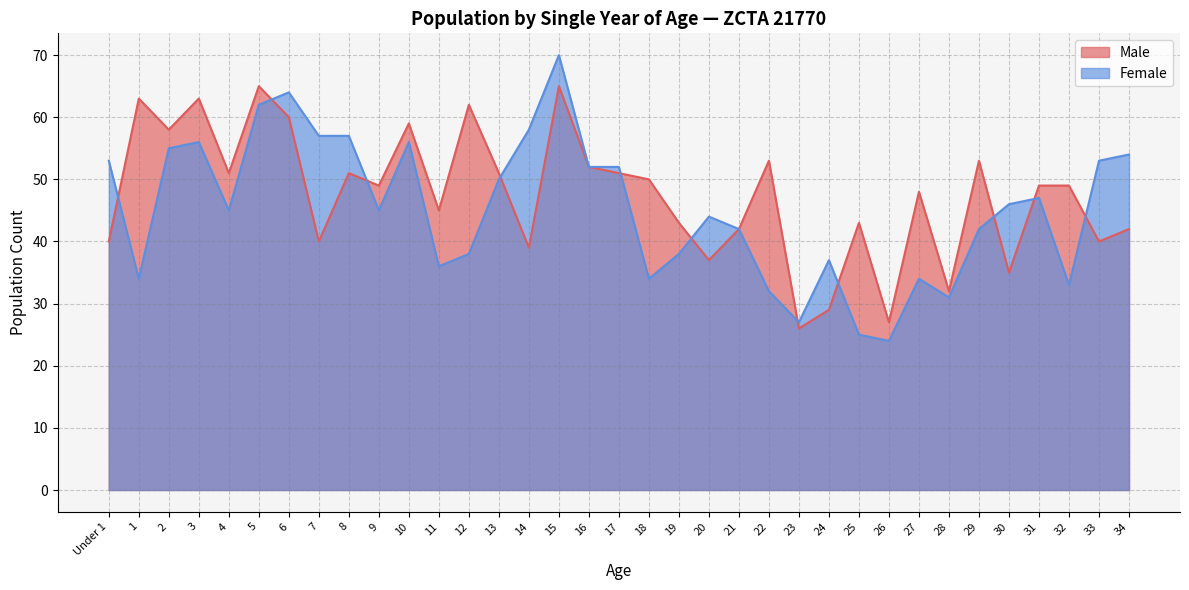

Which series has the largest range (max minus min)?

Female